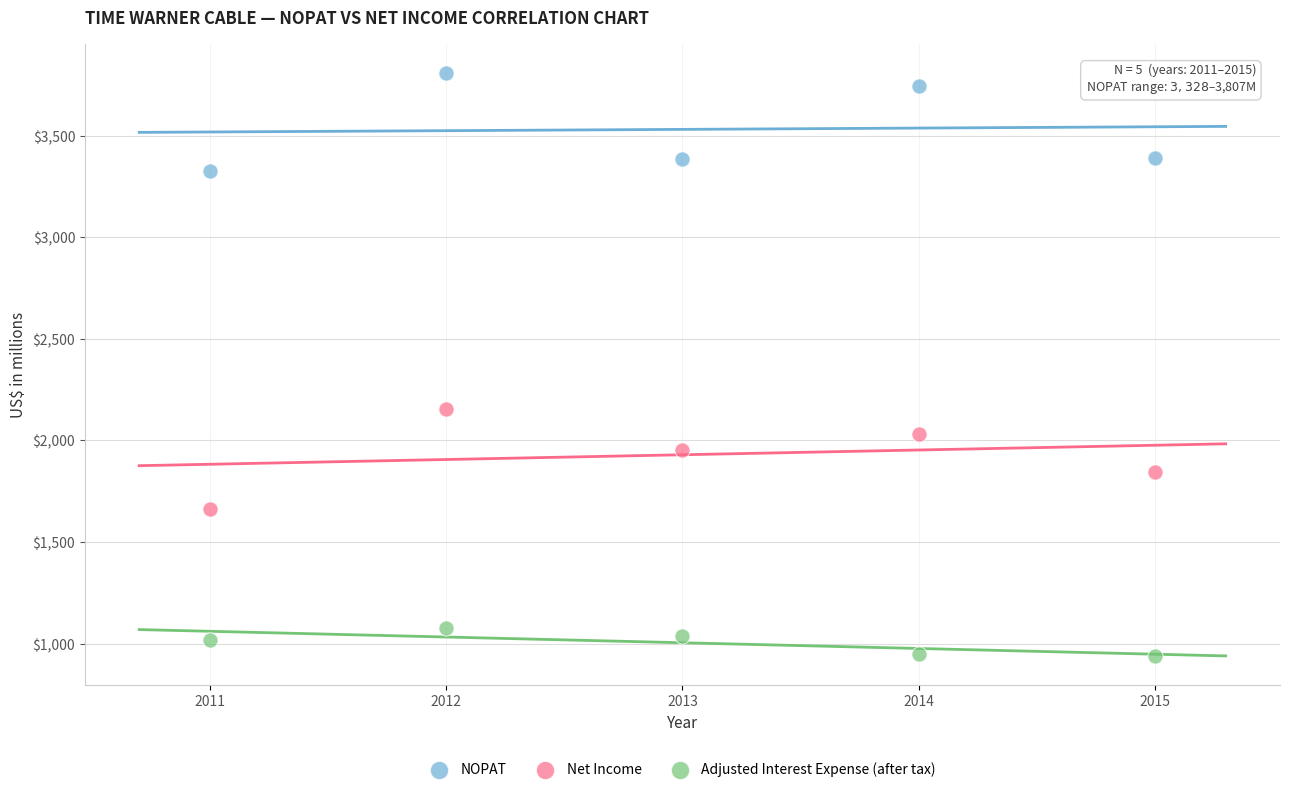

Across all series, what Y value is closest to 2373?

2155